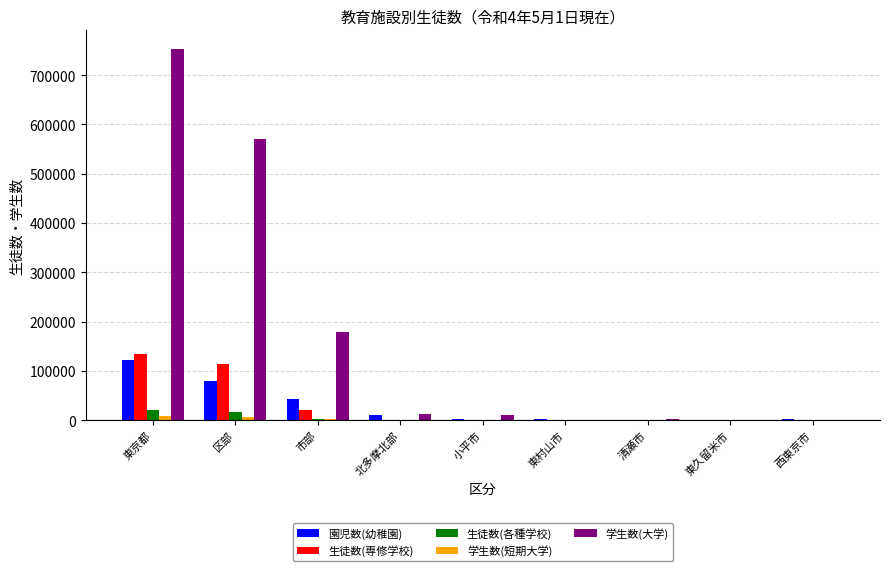

Count the number of categories in the chart.

9